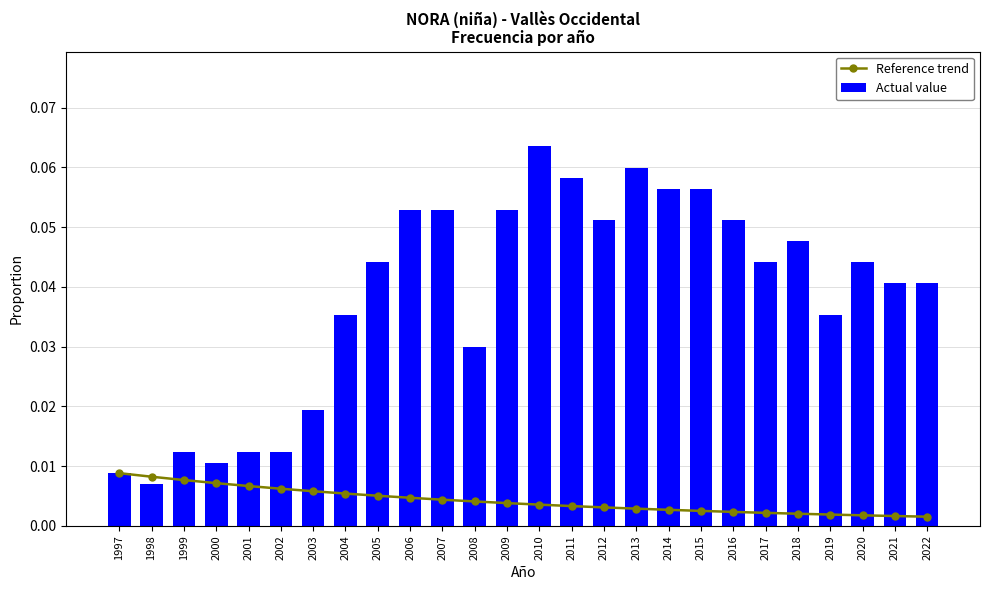

True or false: Reference trend has a value of 0.0 at 2012.

True